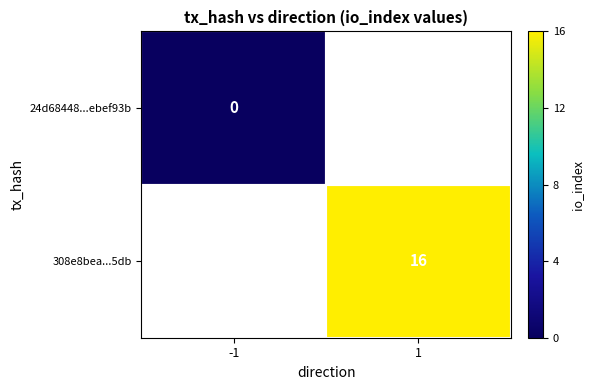

How many series are shown in this chart?

2